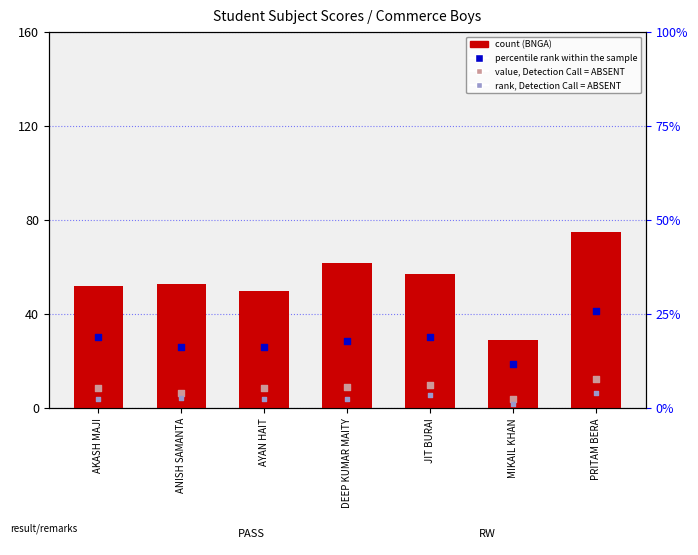

What is the change in value from AKASH MAJI to JIT BURAI?

+5